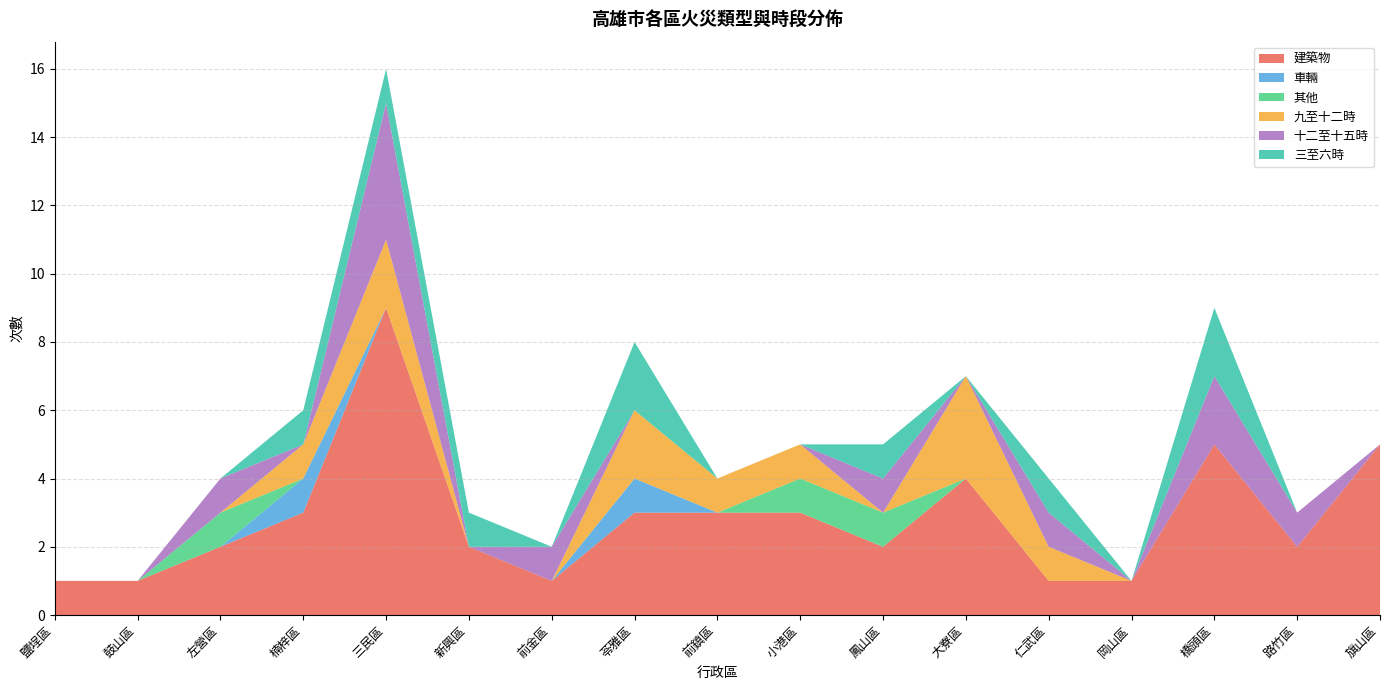

Reading right to left, extract all data points from this chart.

建築物: 旗山區=5	路竹區=2	橋頭區=5	岡山區=1	仁武區=1	大寮區=4	鳳山區=2	小港區=3	前鎮區=3	苓雅區=3	前金區=1	新興區=2	三民區=9	楠梓區=3	左營區=2	鼓山區=1	鹽埕區=1
車輛: 旗山區=0	路竹區=0	橋頭區=0	岡山區=0	仁武區=0	大寮區=0	鳳山區=0	小港區=0	前鎮區=0	苓雅區=1	前金區=0	新興區=0	三民區=0	楠梓區=1	左營區=0	鼓山區=0	鹽埕區=0
其他: 旗山區=0	路竹區=0	橋頭區=0	岡山區=0	仁武區=0	大寮區=0	鳳山區=1	小港區=1	前鎮區=0	苓雅區=0	前金區=0	新興區=0	三民區=0	楠梓區=0	左營區=1	鼓山區=0	鹽埕區=0
九至十二時: 旗山區=0	路竹區=0	橋頭區=0	岡山區=0	仁武區=1	大寮區=3	鳳山區=0	小港區=1	前鎮區=1	苓雅區=2	前金區=0	新興區=0	三民區=2	楠梓區=1	左營區=0	鼓山區=0	鹽埕區=0
十二至十五時: 旗山區=0	路竹區=1	橋頭區=2	岡山區=0	仁武區=1	大寮區=0	鳳山區=1	小港區=0	前鎮區=0	苓雅區=0	前金區=1	新興區=0	三民區=4	楠梓區=0	左營區=1	鼓山區=0	鹽埕區=0
三至六時: 旗山區=0	路竹區=0	橋頭區=2	岡山區=0	仁武區=1	大寮區=0	鳳山區=1	小港區=0	前鎮區=0	苓雅區=2	前金區=0	新興區=1	三民區=1	楠梓區=1	左營區=0	鼓山區=0	鹽埕區=0